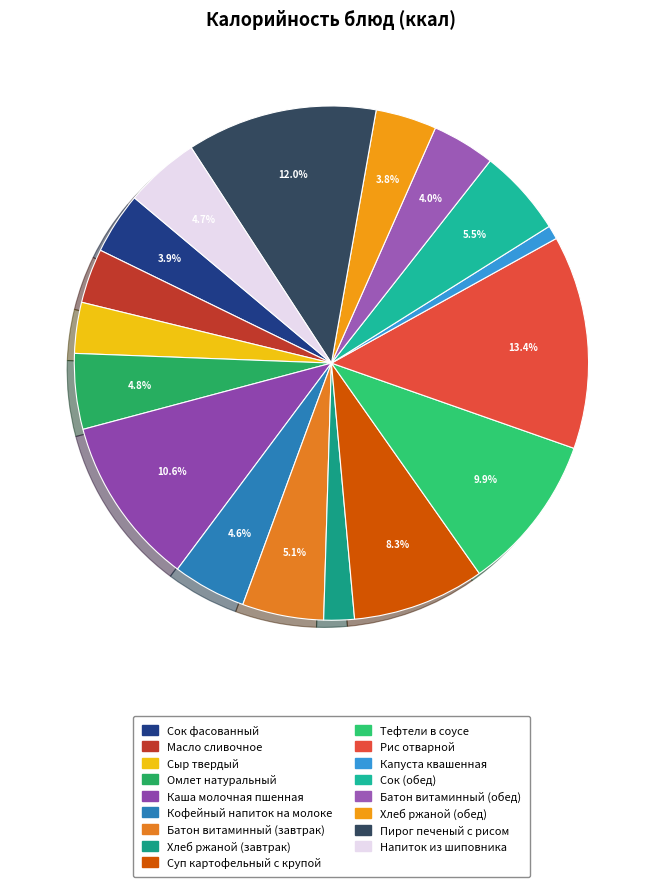

How many slices are in this pie chart?

17